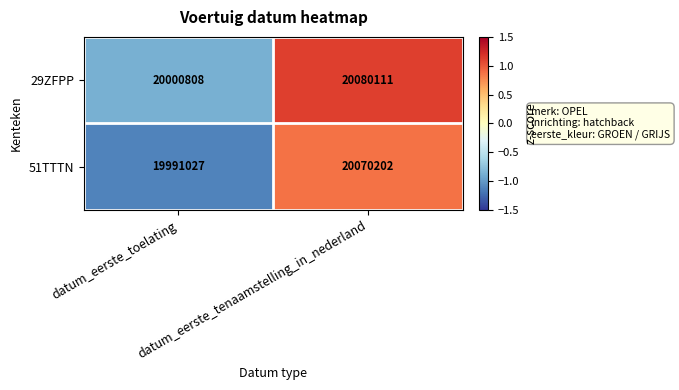

Which series has the largest total across all categories?

29ZFPP